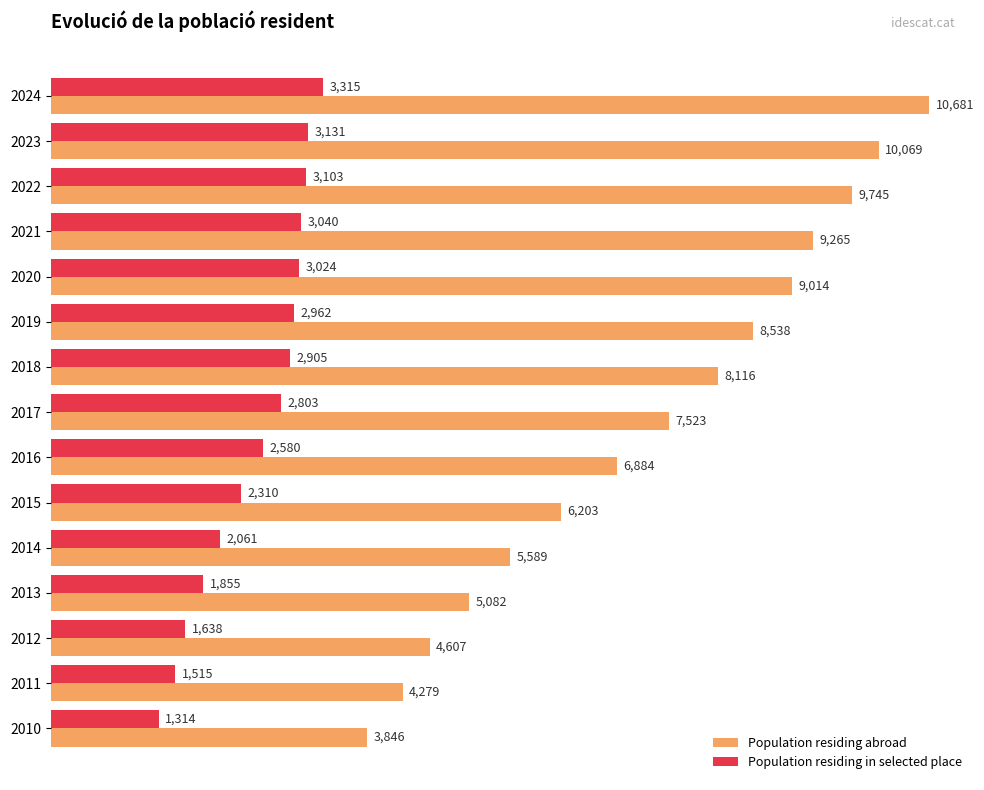

What is the average value of the Population residing in selected place series?

2504